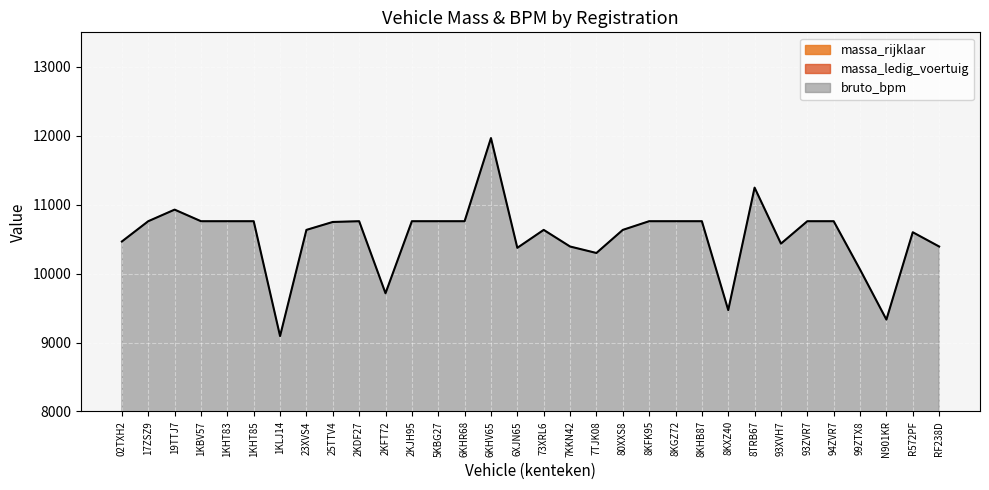

Reading left to right, transcribe all the data shown in this chart.

massa_ledig_voertuig: 2858	2858	2839	2858	2858	2858	2858	2858	2839	2858	2858	2858	2858	2858	2868	2858	2858	2858	2858	2858	2858	2858	2858	2858	2858	2858	2858	2858	2858	2858	2858	2858
massa_rijklaar: 2758	2758	2739	2758	2758	2758	2758	2758	2739	2758	2758	2758	2758	2758	2768	2758	2758	2758	2758	2758	2758	2758	2758	2758	2758	2758	2758	2758	2758	2758	2758	2758
bruto_bpm: 10466	10760	10928	10760	10760	10760	9094	10634	10749	10760	9715	10760	10760	10760	11966	10374	10634	10393	10299	10634	10760	10760	10760	9471	11247	10435	10760	10760	10059	9333	10600	10393